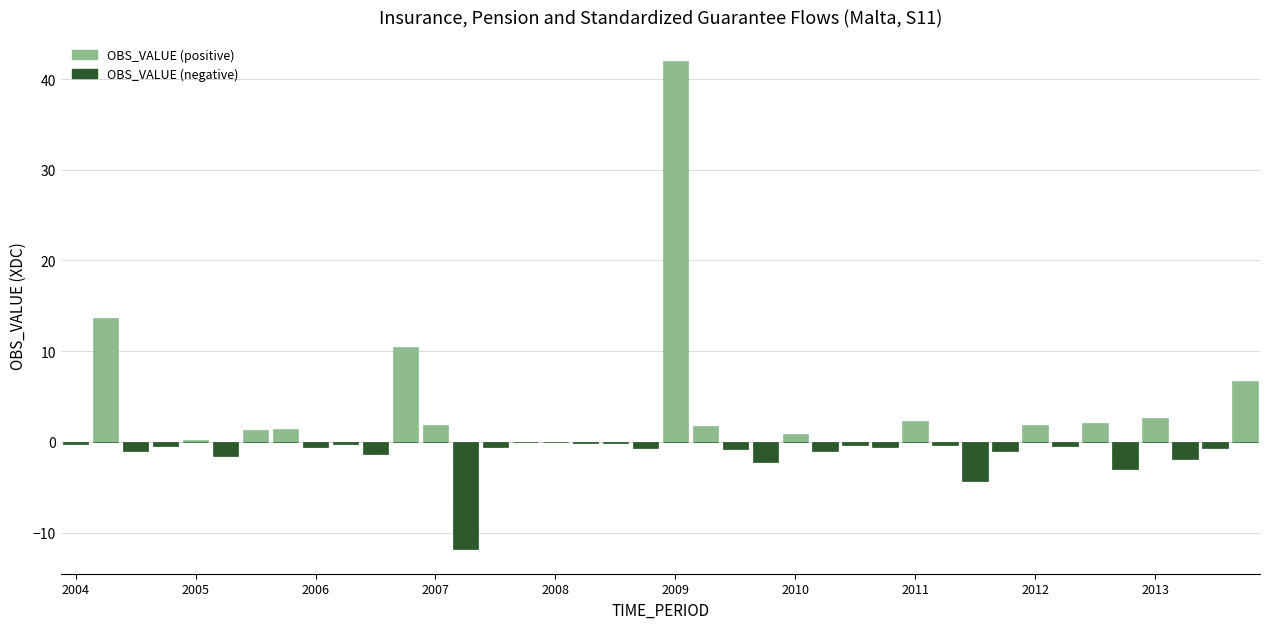

Between 10 and 37, which is larger?

10